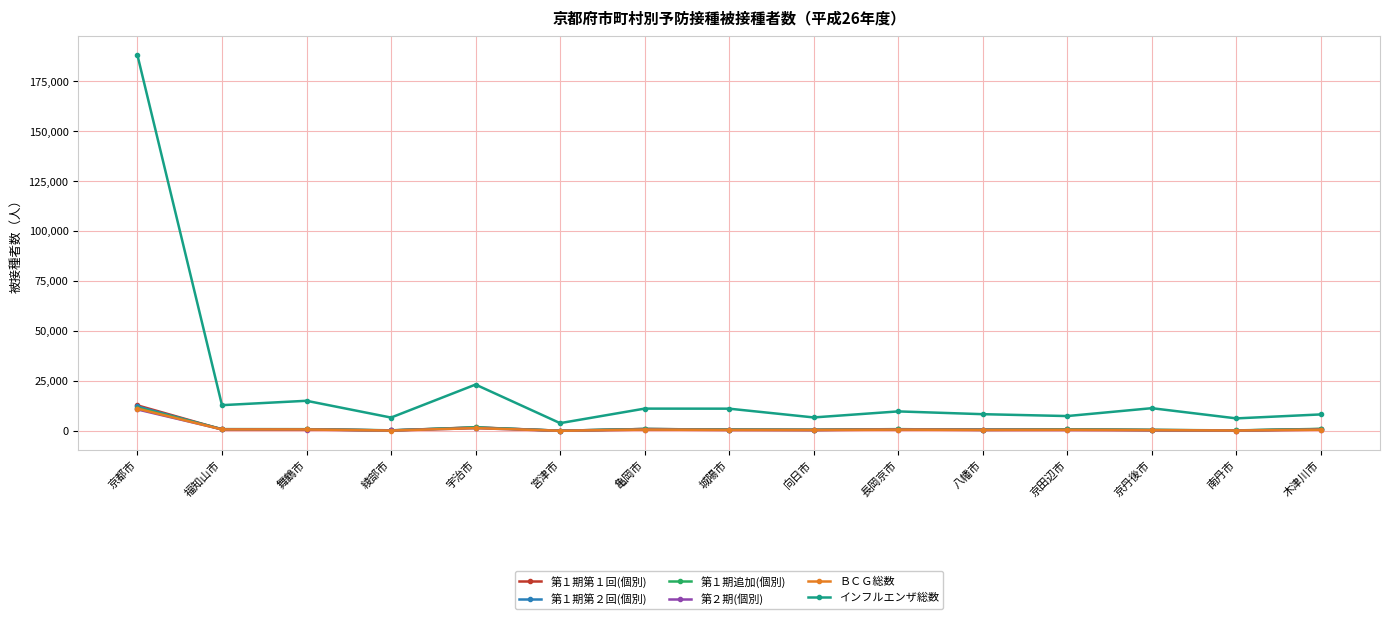

What is the greatest value displayed?

187922